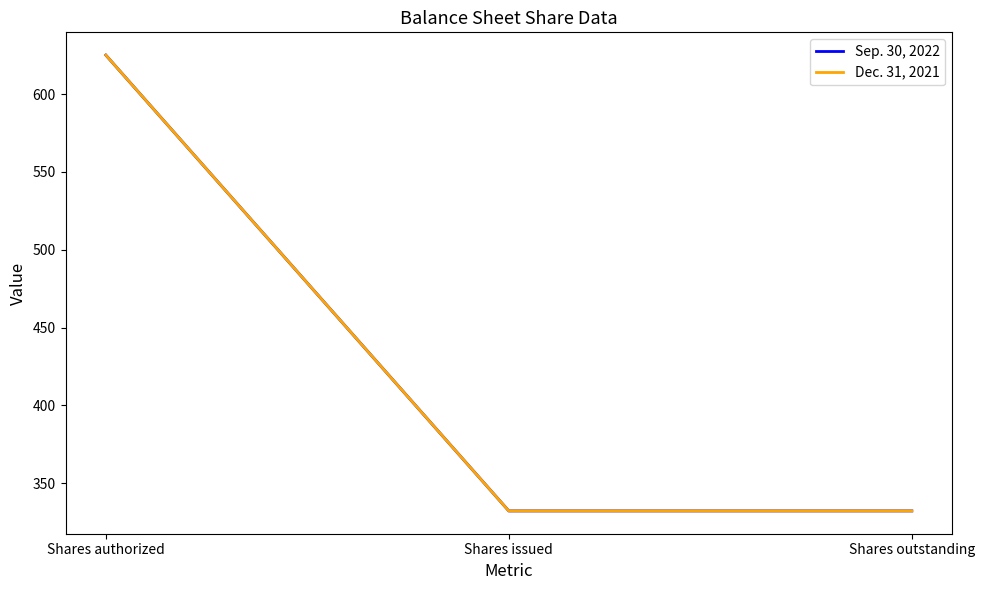

What is the label of the 2nd point from the right?

Shares issued